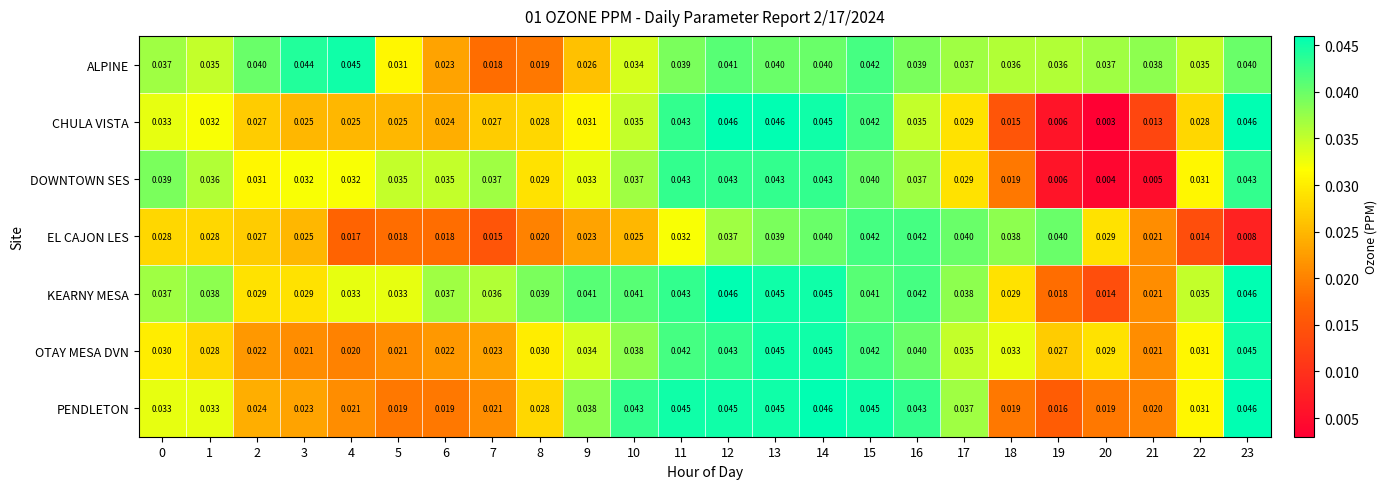

Which series has the largest total across all categories?

KEARNY MESA